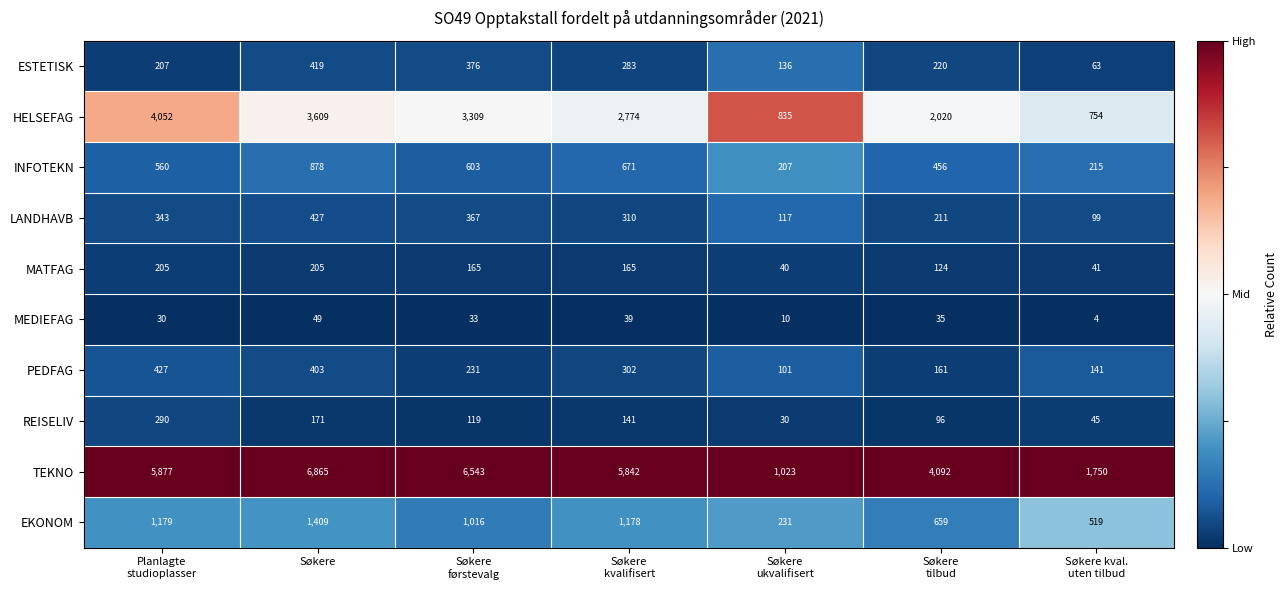

Which label corresponds to the smallest value in the chart?

Søkere kval.
uten tilbud